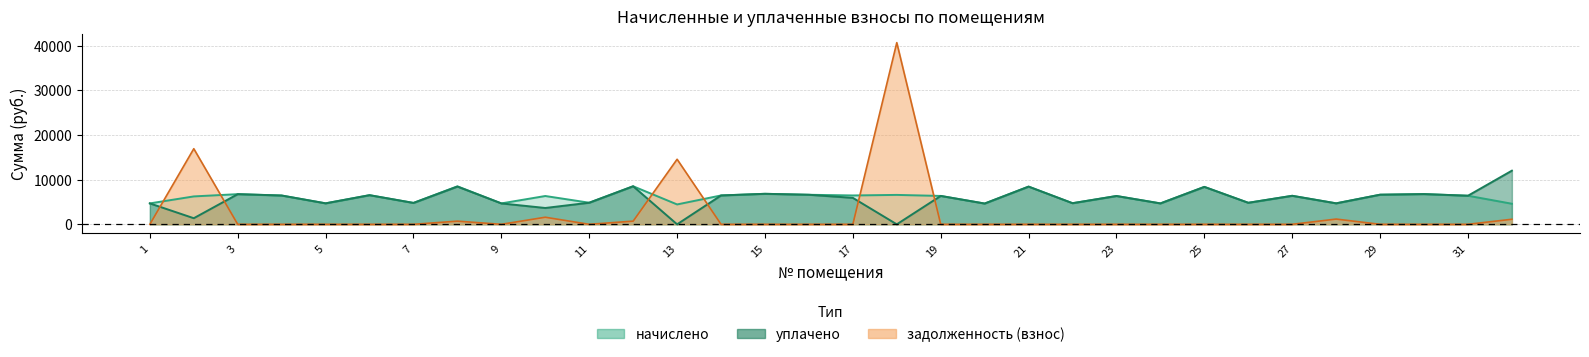

Rank the series at 30 from highest to lowest value.

начислено, уплачено, задолженность (взнос)